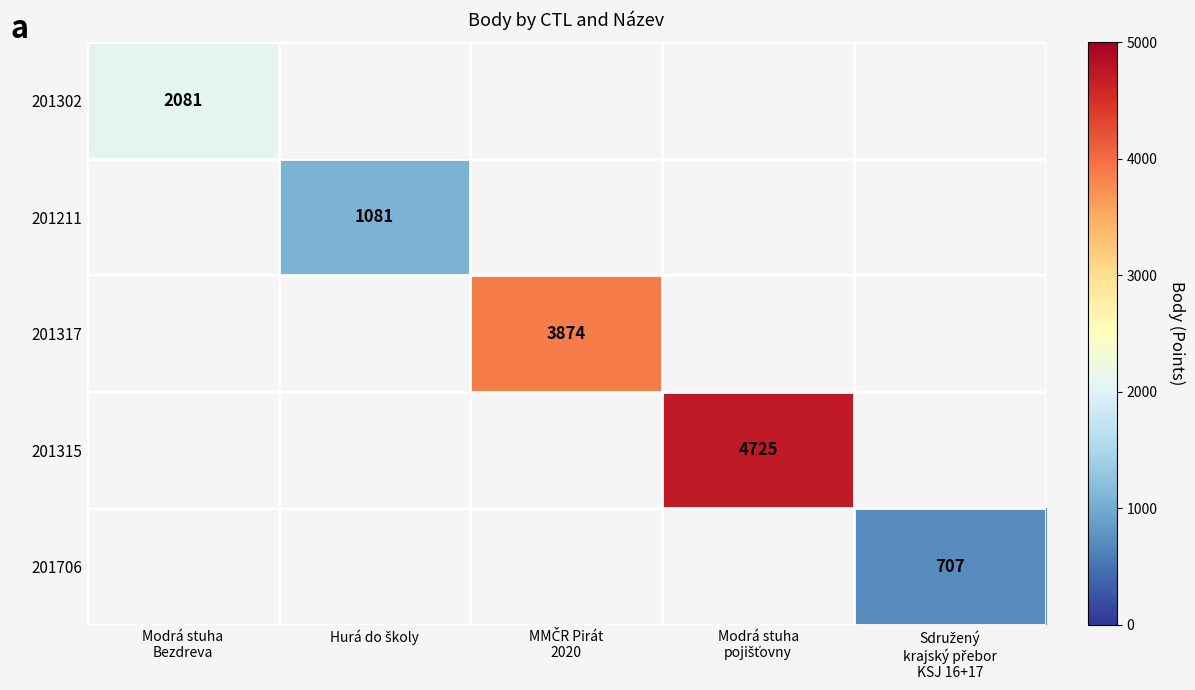

What is the smallest value displayed?

707.0